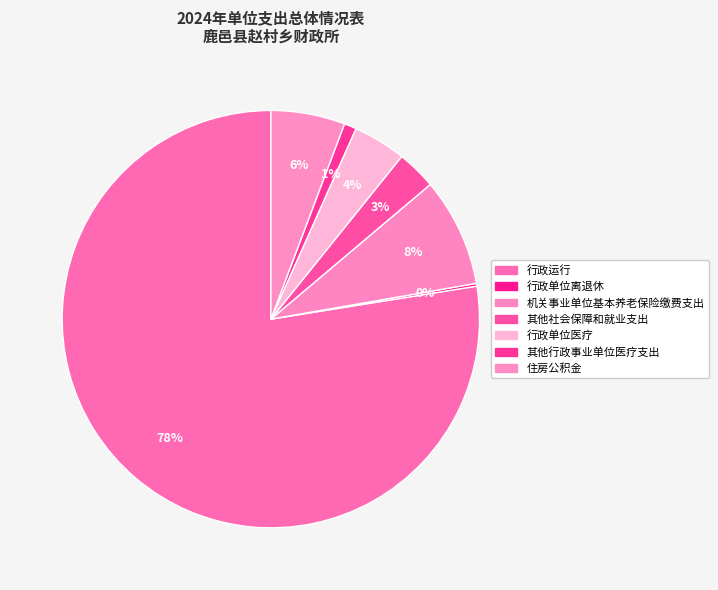

Approximately how many times larger is the value at 行政运行 compared to 机关事业单位基本养老保险缴费支出?

9.2